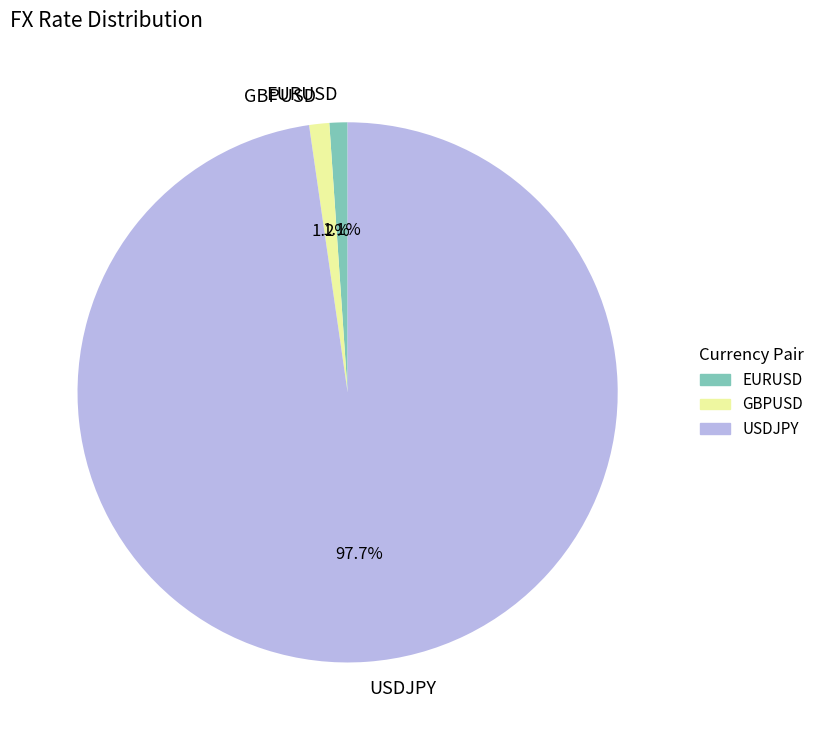

How many slices are in this pie chart?

3